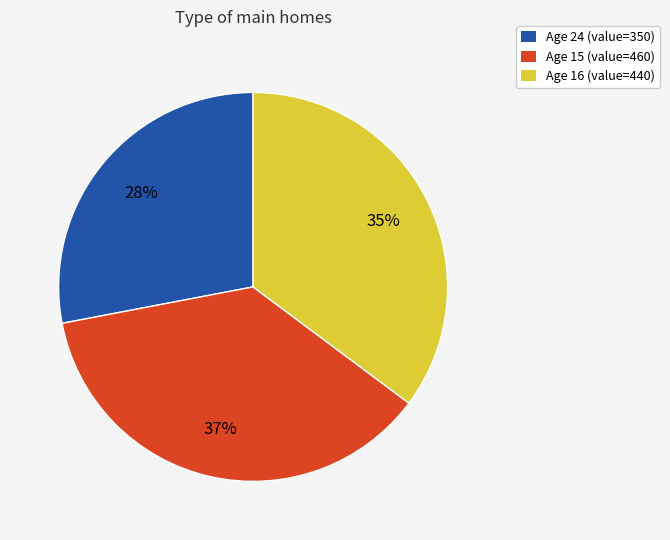

To the nearest percent, what is the difference between the largest and smallest slice percentages?

9%